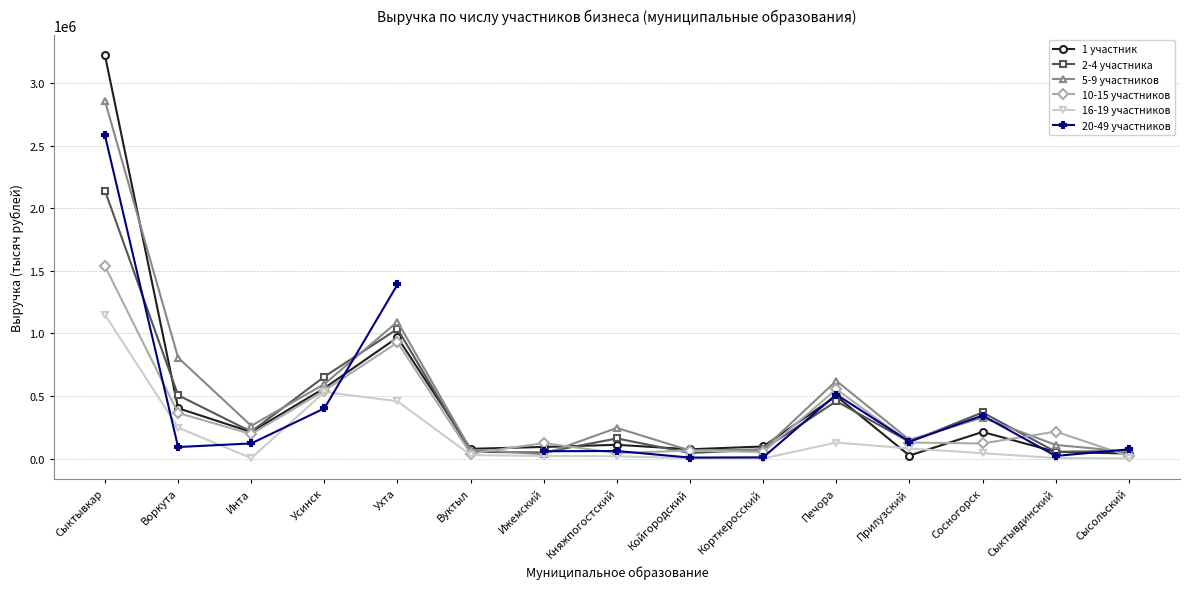

Between which two adjacent categories do 1 участник and 16-19 участников first intersect?

Печора and Прилузский